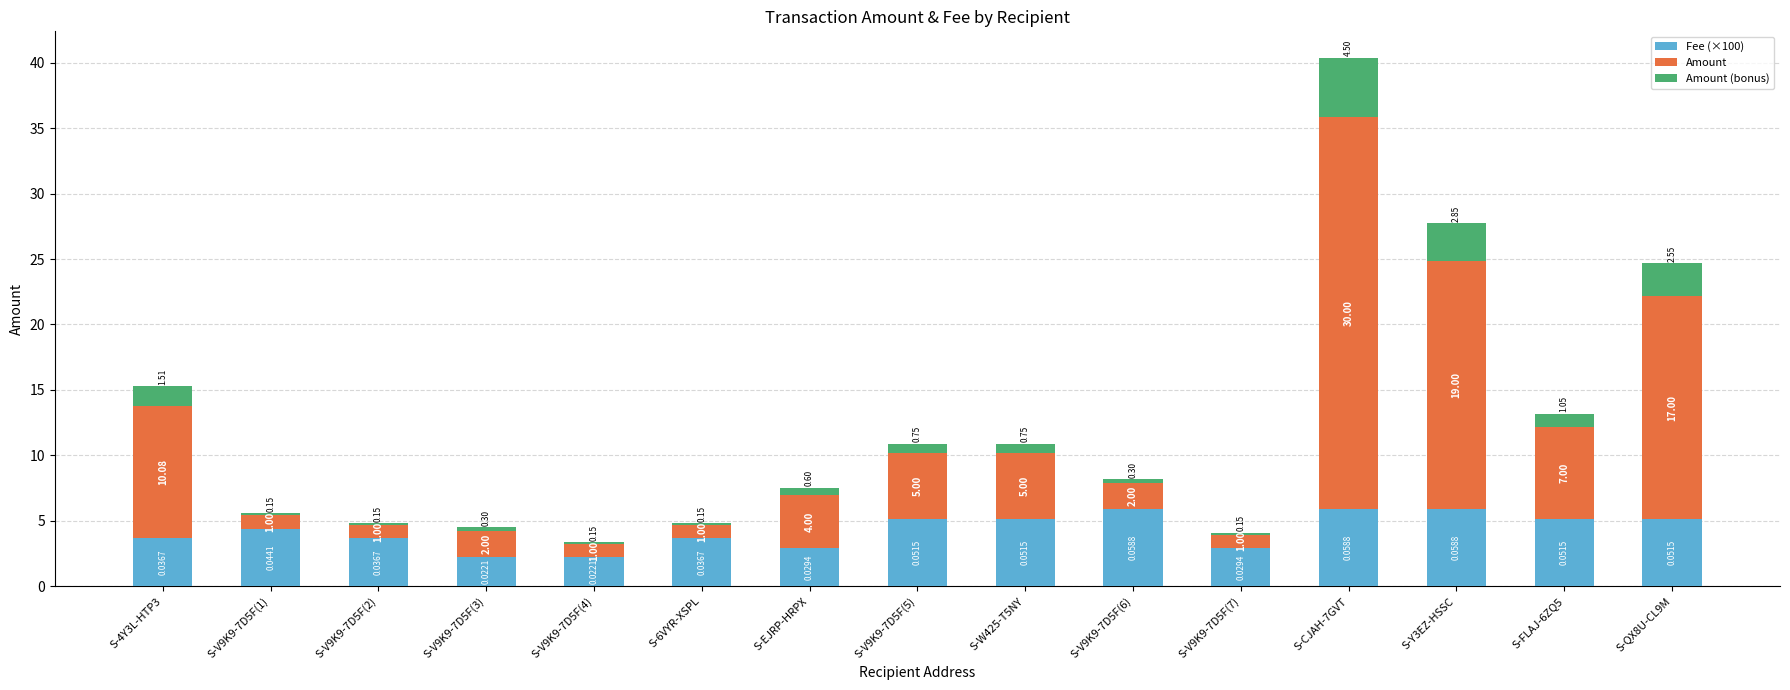

How many distinct data groups are displayed?

3